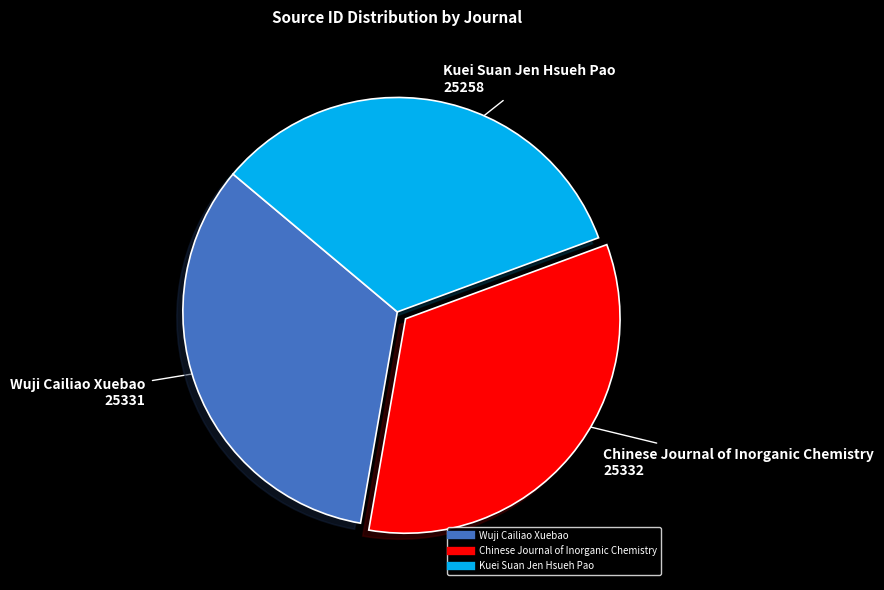

Combined, do Kuei Suan Jen Hsueh Pao and Wuji Cailiao Xuebao account for over 50%?

Yes